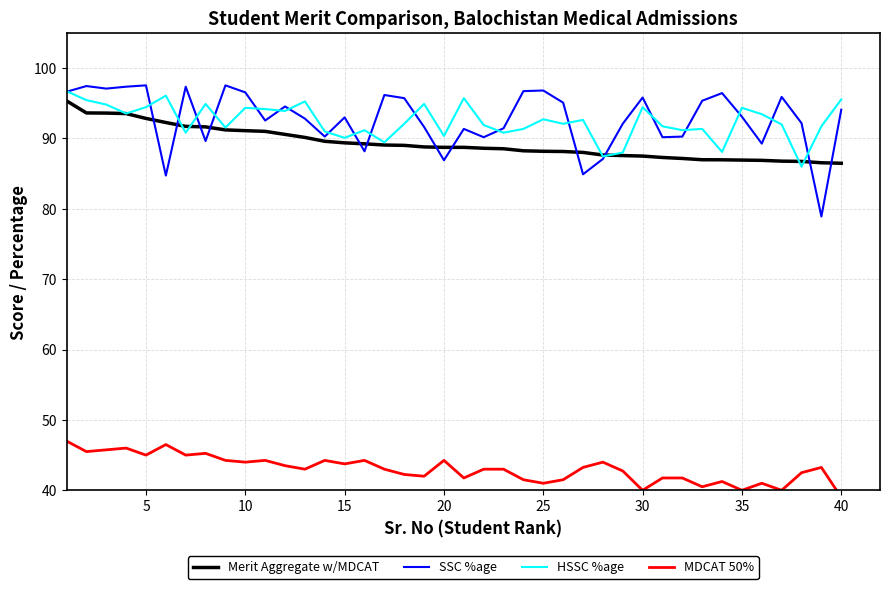

Is it true that SSC %age equals 48.5 at 40?

False